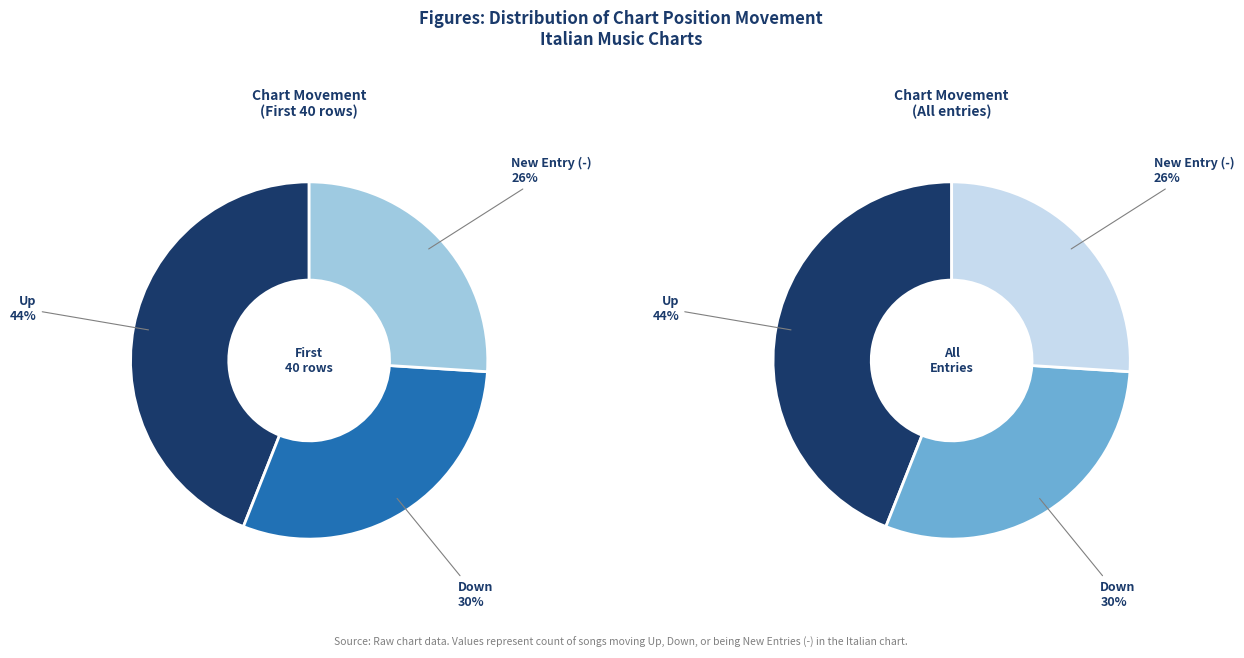

To the nearest percent, what percentage of the pie is -?

26%